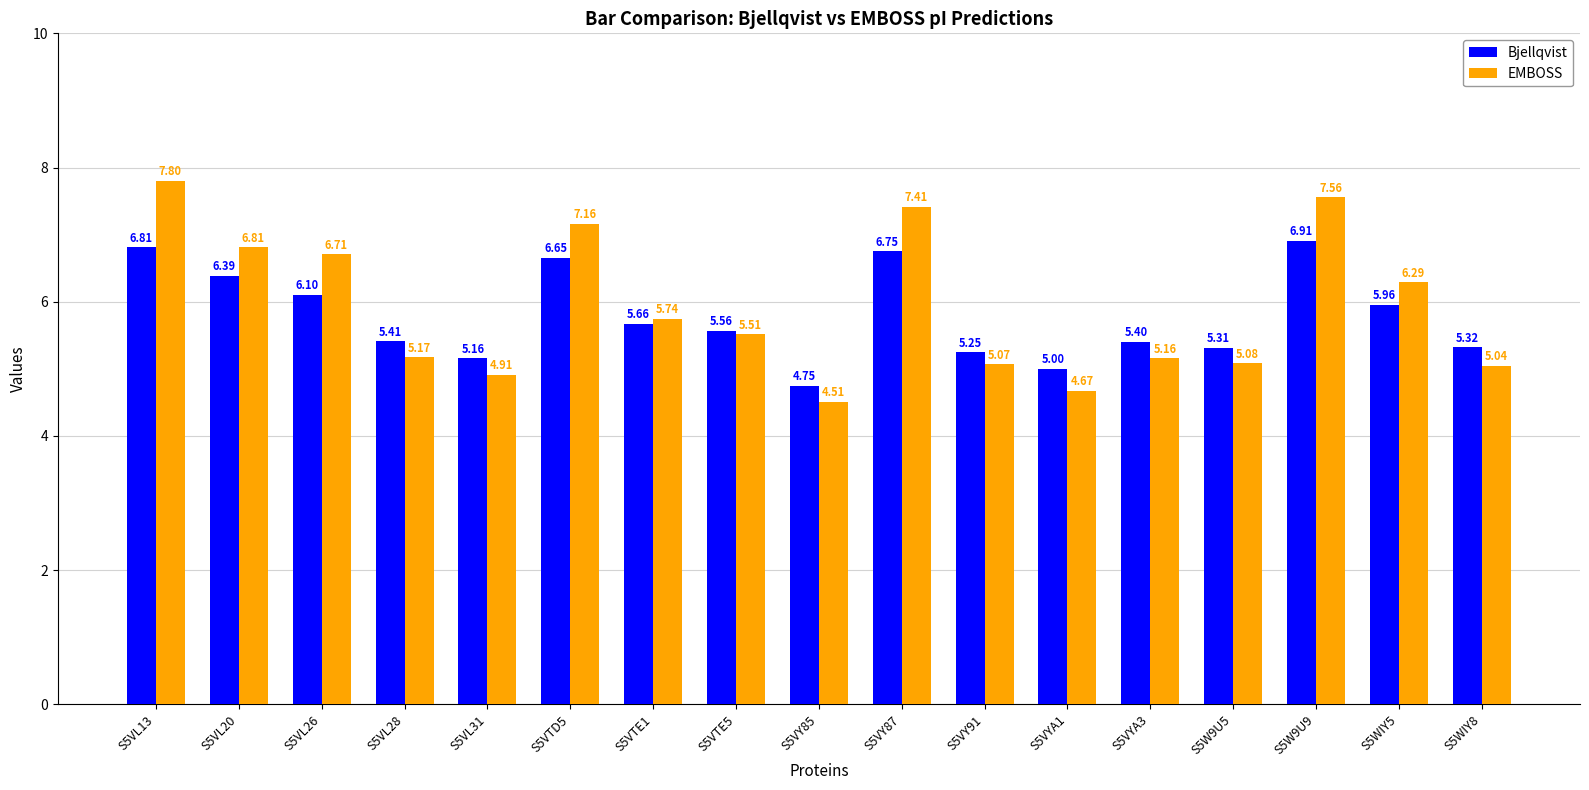

How many bars are there in each group?

2